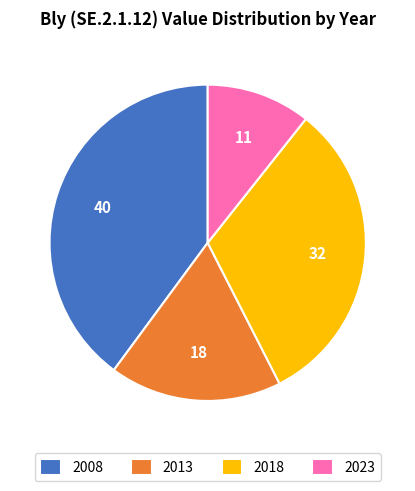

Which has a higher value, 2023 or 2013?

2013